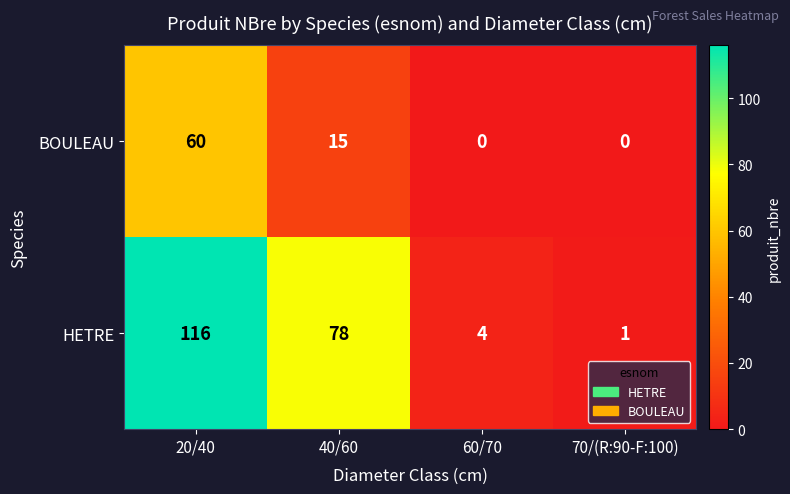

What is the difference between the maximum and minimum values in the BOULEAU series?

60